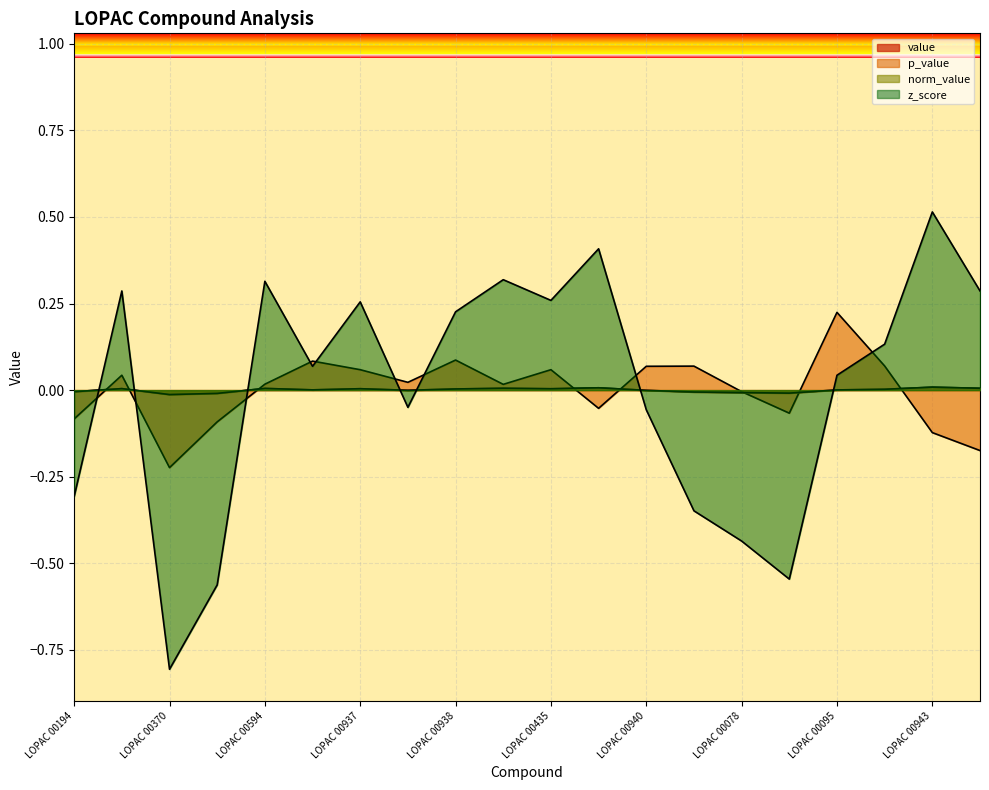

Reading left to right, what are all the values shown in this chart?

value: LOPAC 00194=-0.0	LOPAC 00363=0.0	LOPAC 00370=-0.0	LOPAC 00591=-0.0	LOPAC 00594=0.0	LOPAC 00599=0.0	LOPAC 00937=0.0	LOPAC 00116=-0.0	LOPAC 00938=0.0	LOPAC 00590=0.0	LOPAC 00435=0.0	LOPAC 00939=0.0	LOPAC 00940=-0.0	LOPAC 00312=-0.0	LOPAC 00078=-0.0	LOPAC 00259=-0.0	LOPAC 00095=0.0	LOPAC 00942=0.0	LOPAC 00943=0.0	LOPAC 00944=0.0
p_value: LOPAC 00194=-0.1	LOPAC 00363=0.0	LOPAC 00370=-0.2	LOPAC 00591=-0.1	LOPAC 00594=0.0	LOPAC 00599=0.1	LOPAC 00937=0.1	LOPAC 00116=0.0	LOPAC 00938=0.1	LOPAC 00590=0.0	LOPAC 00435=0.1	LOPAC 00939=-0.1	LOPAC 00940=0.1	LOPAC 00312=0.1	LOPAC 00078=-0.0	LOPAC 00259=-0.1	LOPAC 00095=0.2	LOPAC 00942=0.1	LOPAC 00943=-0.1	LOPAC 00944=-0.2
norm_value: LOPAC 00194=-0.0	LOPAC 00363=0.0	LOPAC 00370=-0.0	LOPAC 00591=-0.0	LOPAC 00594=0.0	LOPAC 00599=0.0	LOPAC 00937=0.0	LOPAC 00116=-0.0	LOPAC 00938=0.0	LOPAC 00590=0.0	LOPAC 00435=0.0	LOPAC 00939=0.0	LOPAC 00940=-0.0	LOPAC 00312=-0.0	LOPAC 00078=-0.0	LOPAC 00259=-0.0	LOPAC 00095=0.0	LOPAC 00942=0.0	LOPAC 00943=0.0	LOPAC 00944=0.0
z_score: LOPAC 00194=-0.3	LOPAC 00363=0.3	LOPAC 00370=-0.8	LOPAC 00591=-0.6	LOPAC 00594=0.3	LOPAC 00599=0.1	LOPAC 00937=0.3	LOPAC 00116=-0.0	LOPAC 00938=0.2	LOPAC 00590=0.3	LOPAC 00435=0.3	LOPAC 00939=0.4	LOPAC 00940=-0.1	LOPAC 00312=-0.3	LOPAC 00078=-0.4	LOPAC 00259=-0.5	LOPAC 00095=0.0	LOPAC 00942=0.1	LOPAC 00943=0.5	LOPAC 00944=0.3